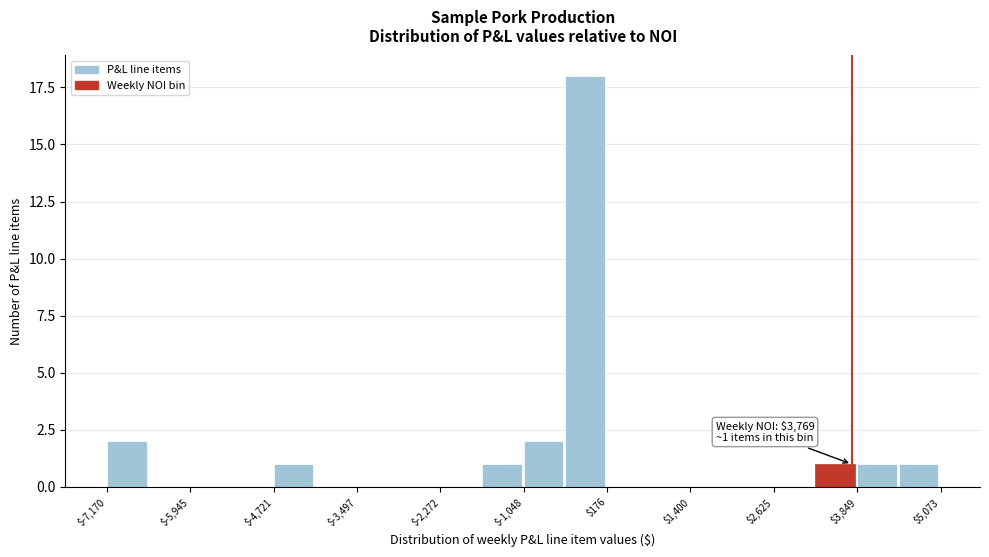

Read against the x-axis, roughly where is the centre of the tallest bar?

-200